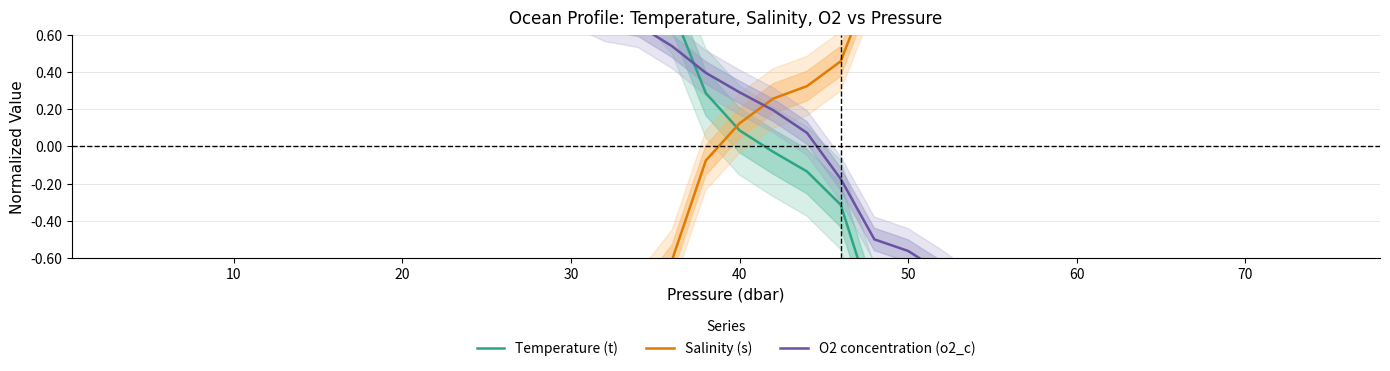

What is the value of the Temperature (t) point at the 35th from the left?

-1.2